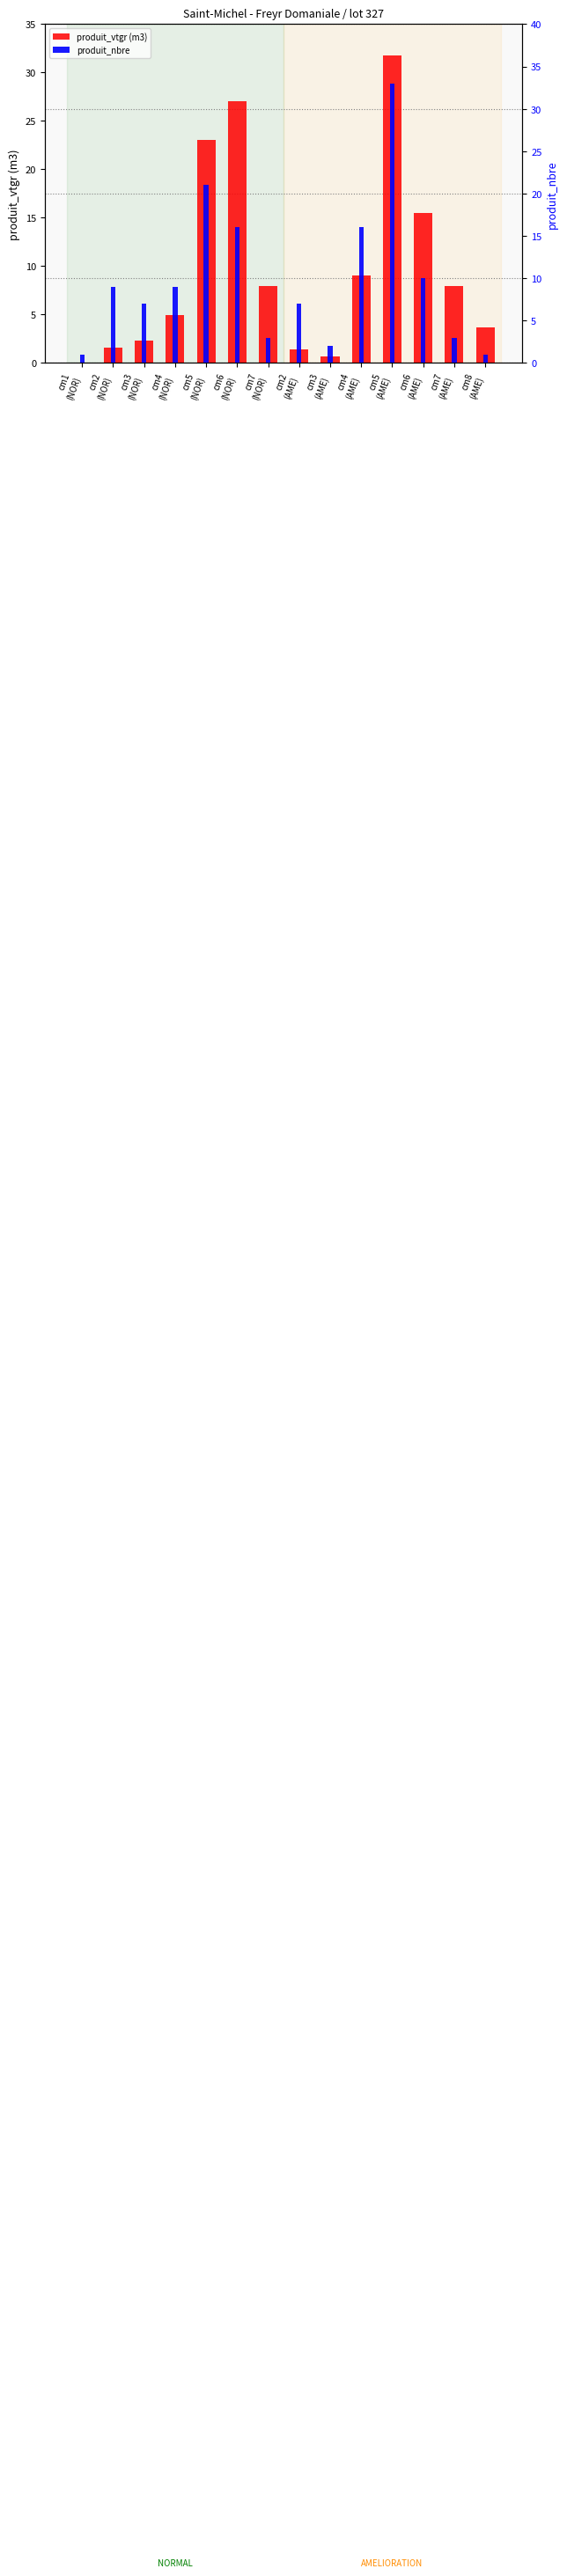

What is the minimum value shown in the chart?

0.1